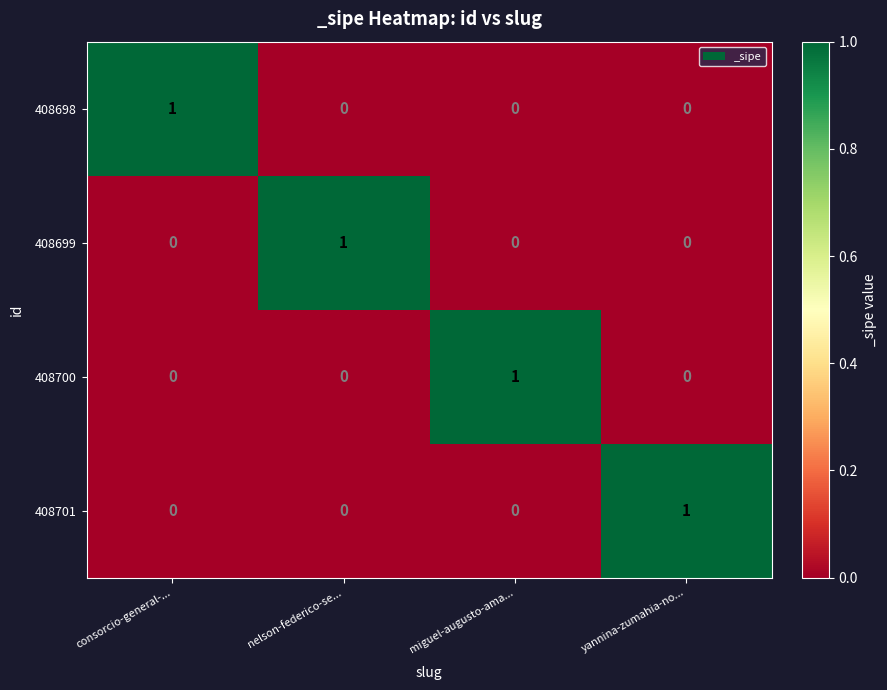

What is the spread (max minus min) of values at yannina-zumahia-no...?

1